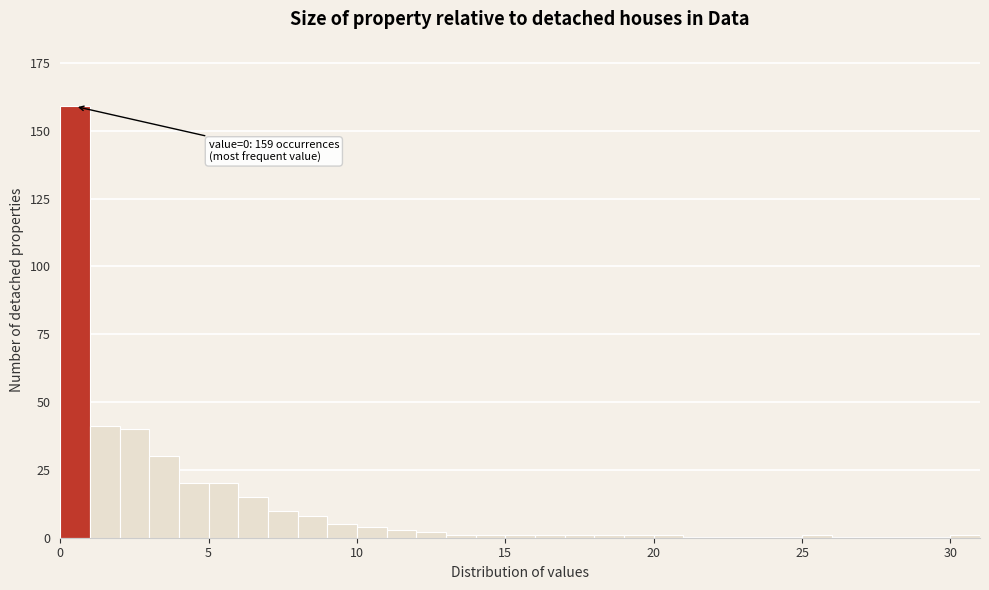

Read against the x-axis, roughly where is the centre of the tallest bar?

0.5